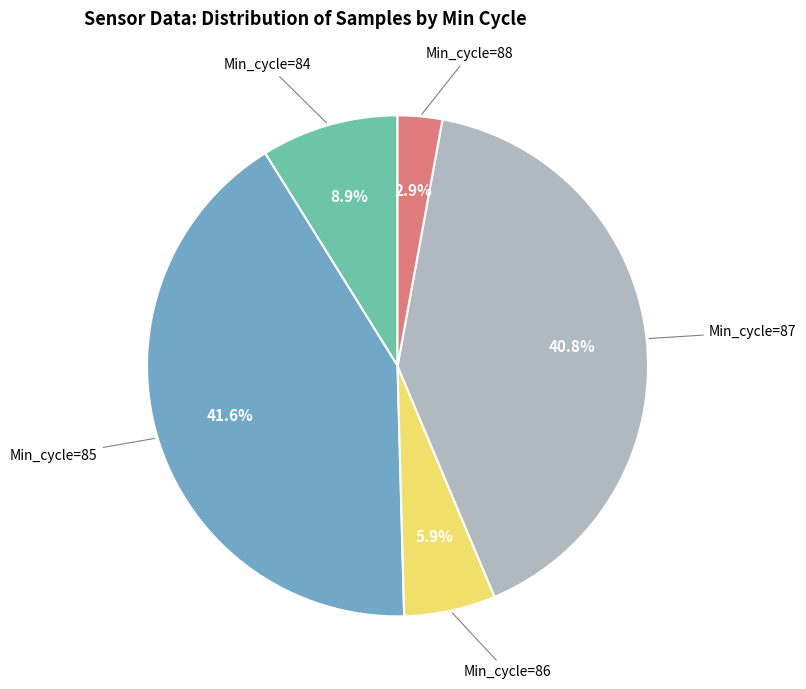

Rank the categories by value from highest to lowest.

Min_cycle=85, Min_cycle=87, Min_cycle=84, Min_cycle=86, Min_cycle=88